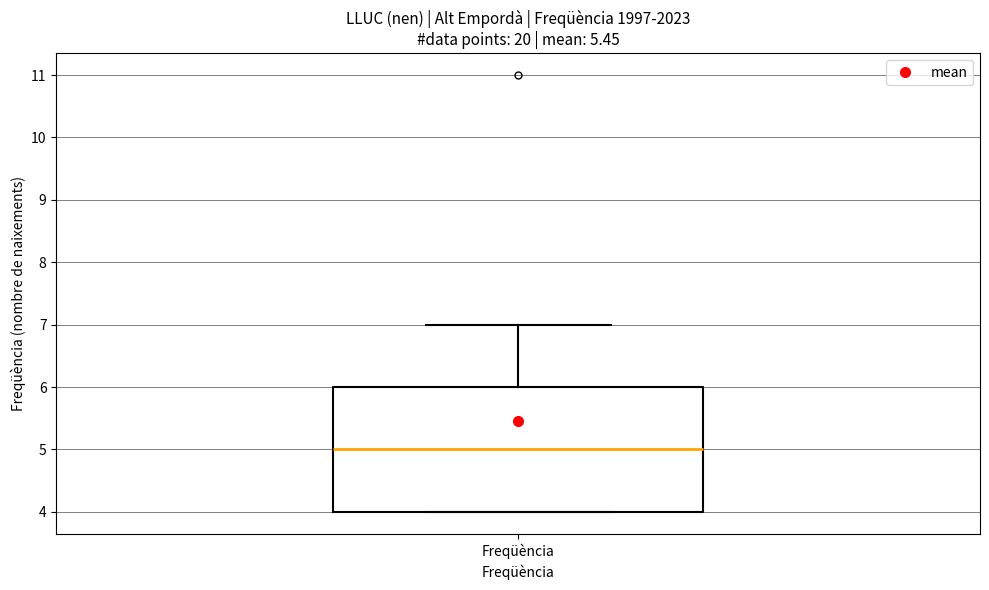

Where is the upper edge of the box for Freqüència on the y-axis? The values are not printed on the chart, so give them approximately, as read against the axis.

6